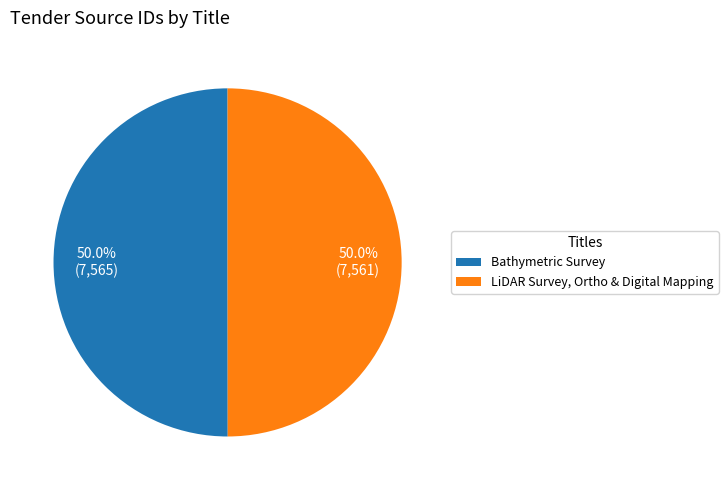

Combined, do Bathymetric Survey and LiDAR Survey, Ortho & Digital Mapping account for over 50%?

Yes